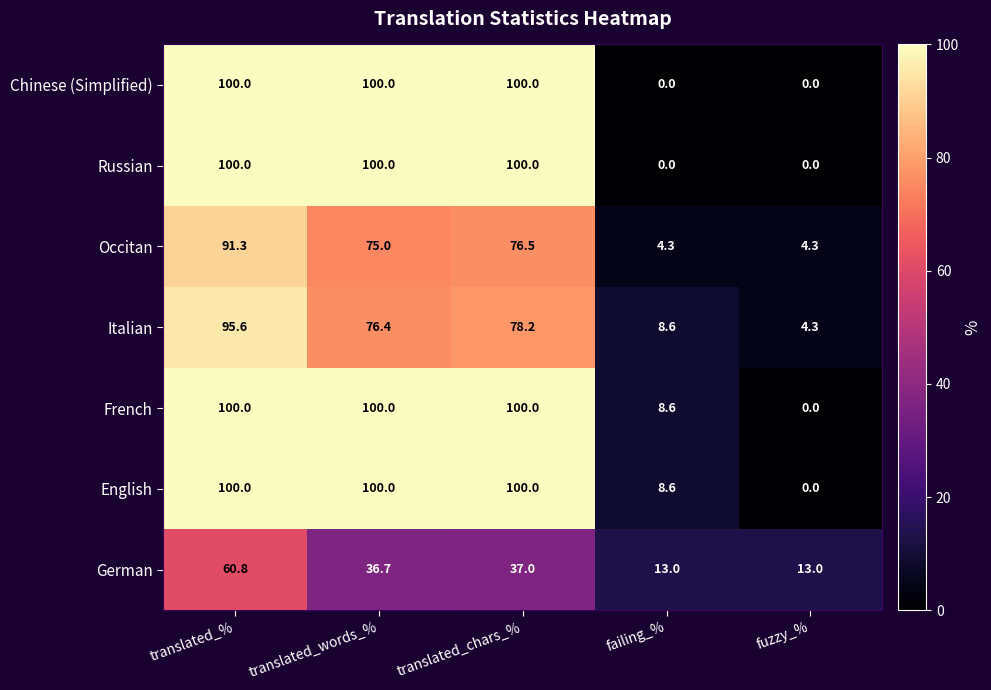

What is the spread (max minus min) of values at translated_chars_%?

63.0